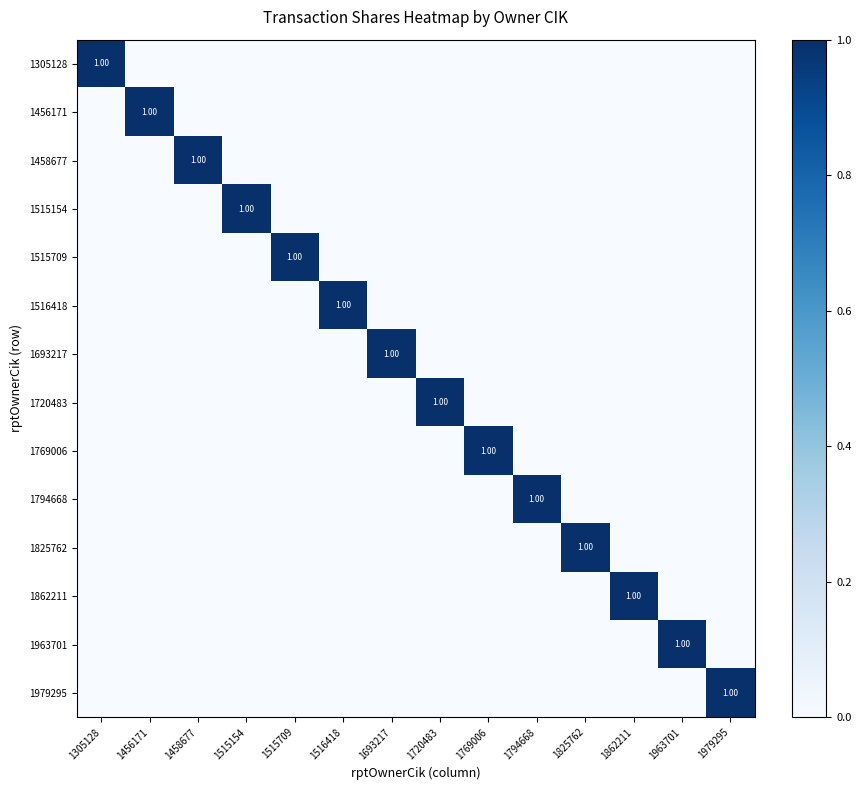

How many values in the 1862211 series exceed 0?

1